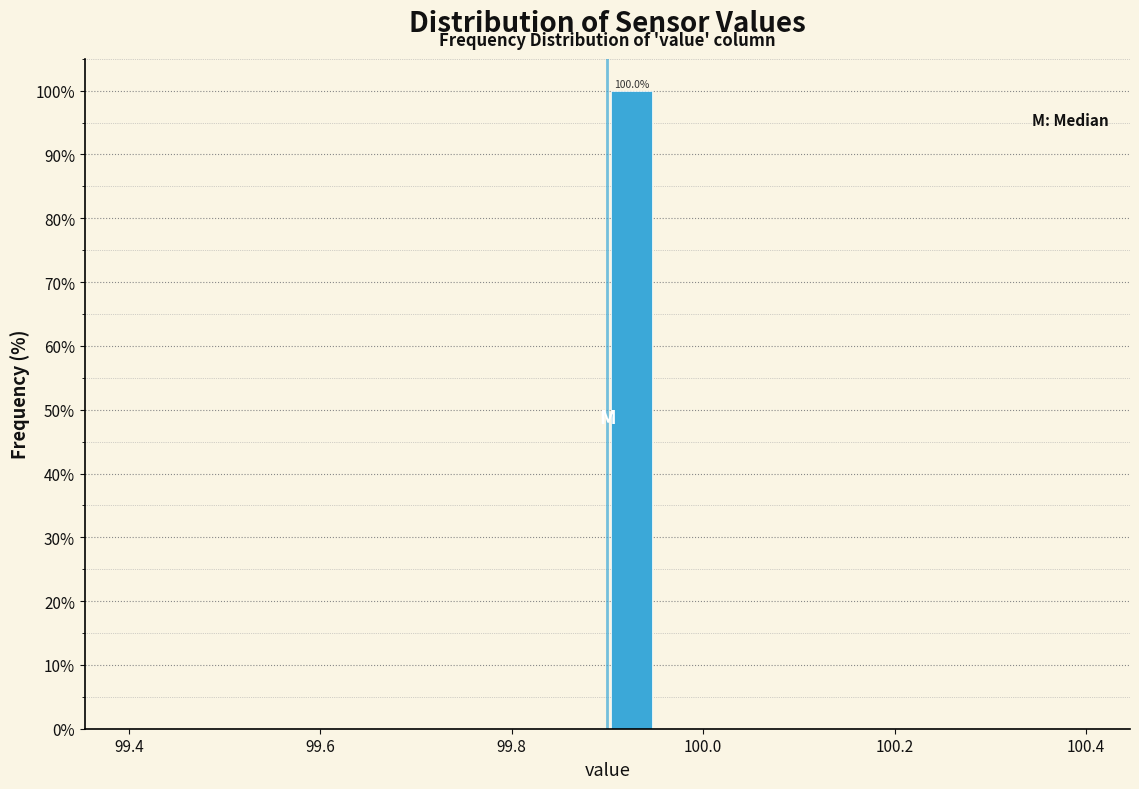

Around what value on the x-axis is the tallest bar? Give the approximate position of its centre, as read against the axis.

99.92